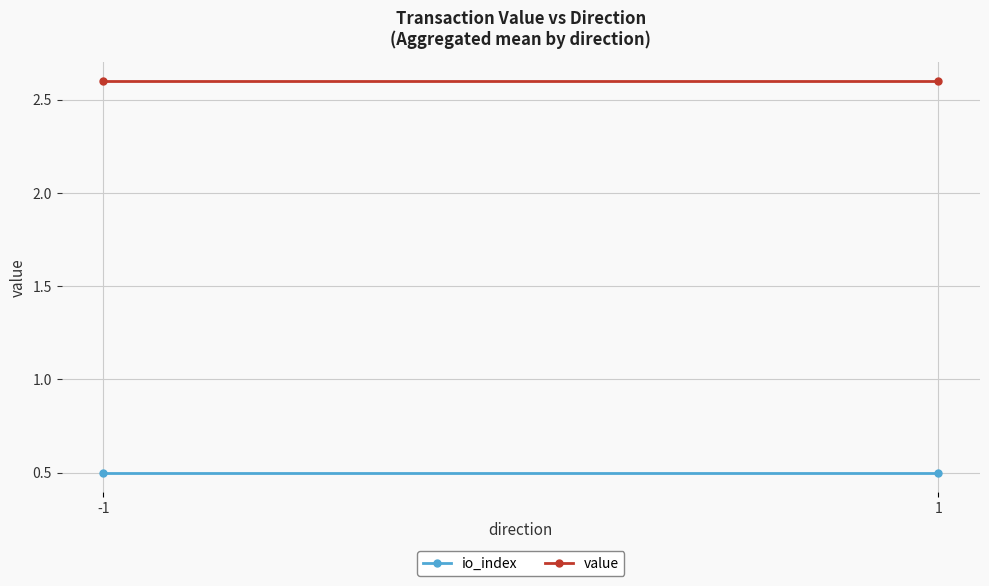

How many categories are shown in the chart?

2